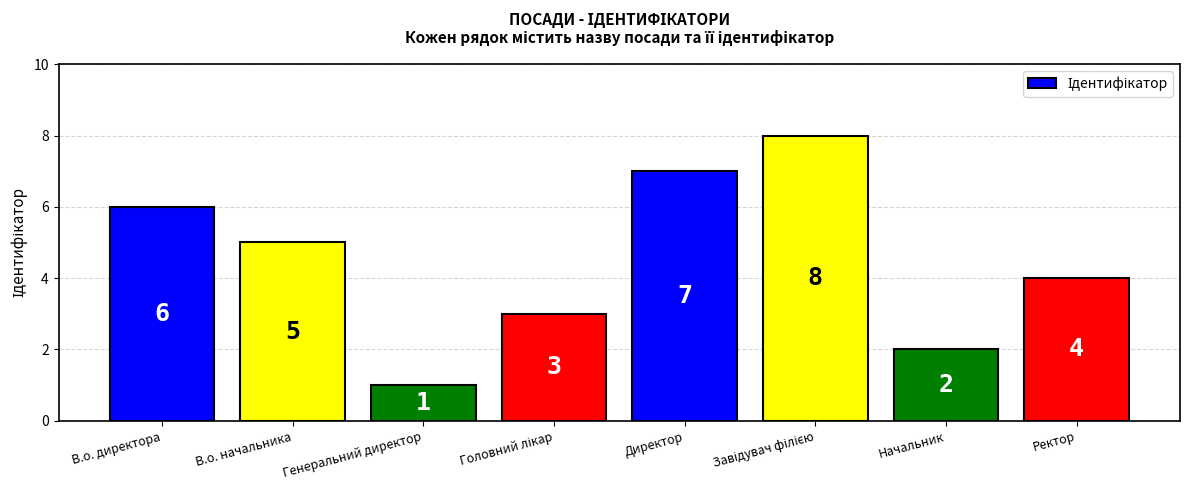

Reading right to left, extract all data points from this chart.

4	2	8	7	3	1	5	6